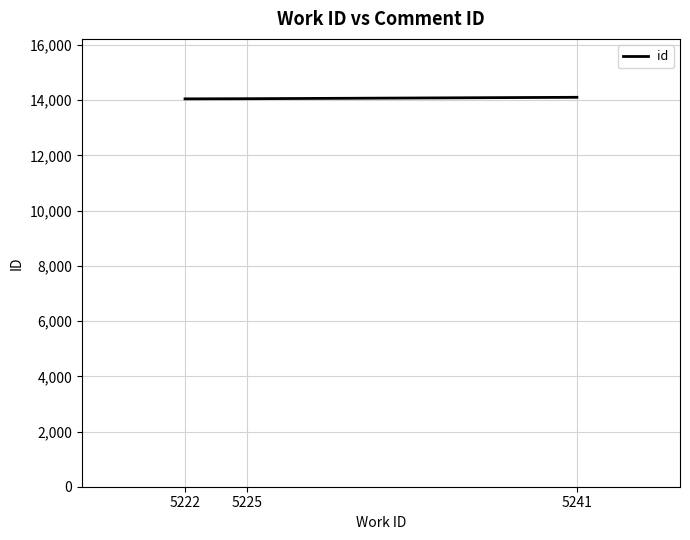

What is the sum of all values?

42214